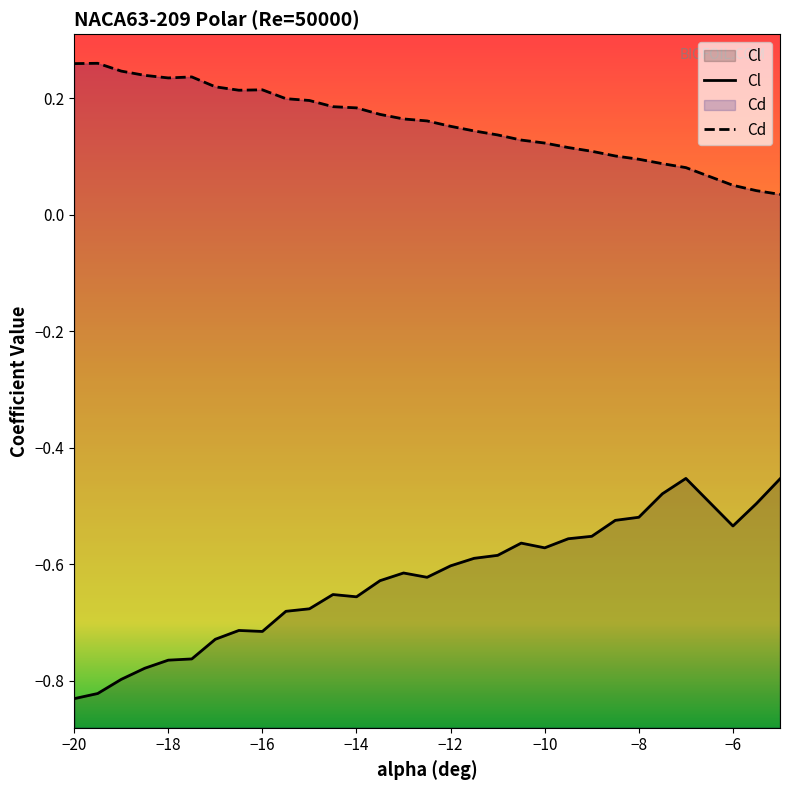

In Cd, how many points are higher than both neighbors (excluding endpoints)?

3